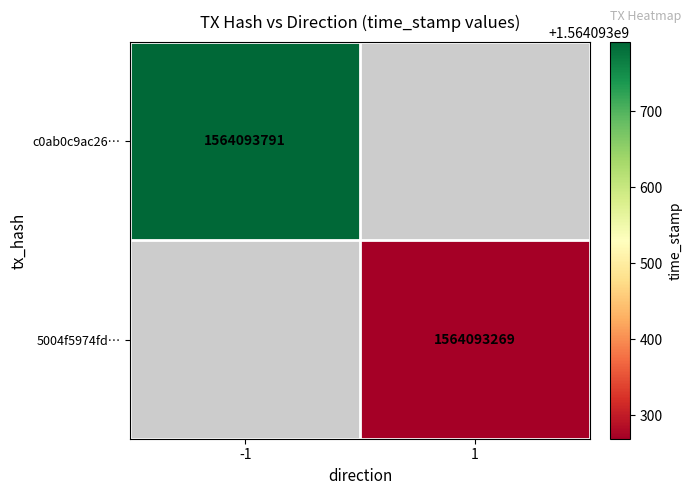

Reading left to right, extract all data points from this chart.

c0ab0c9ac26befaa3329a6cfe3b0290df43f49c: -1	1564093791
5004f5974fd91b2979e26e024c7476d1d8ae3ed: 1	1564093269